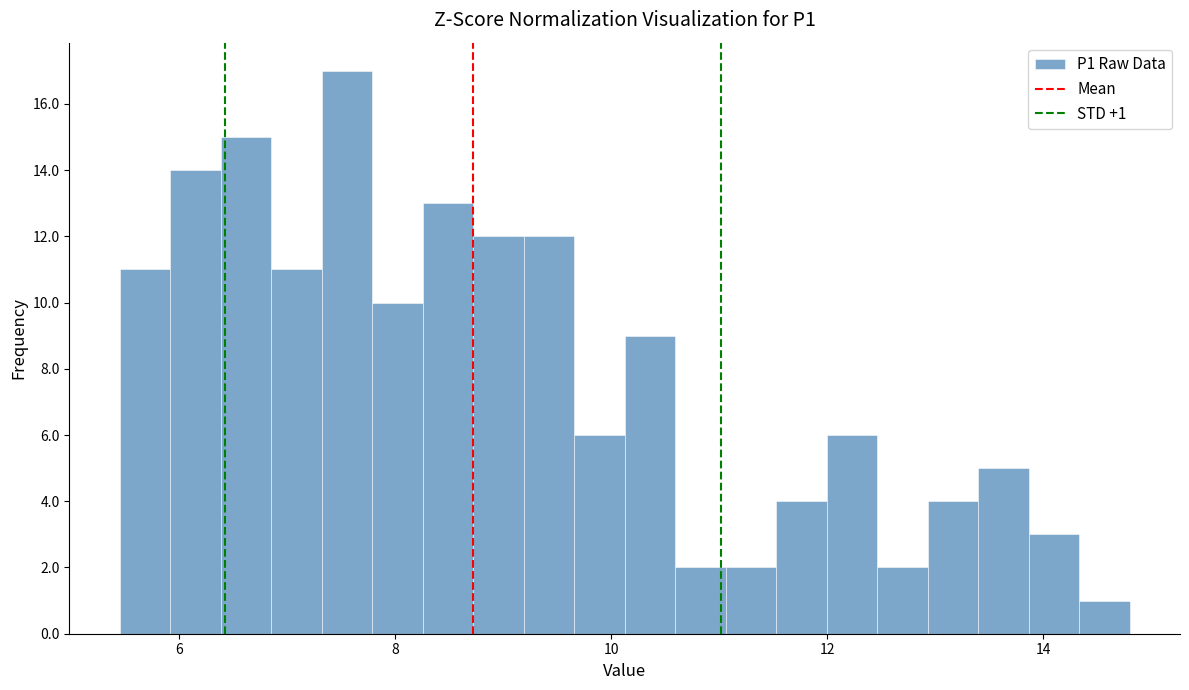

Around what value on the x-axis is the tallest bar? Give the approximate position of its centre, as read against the axis.

7.6